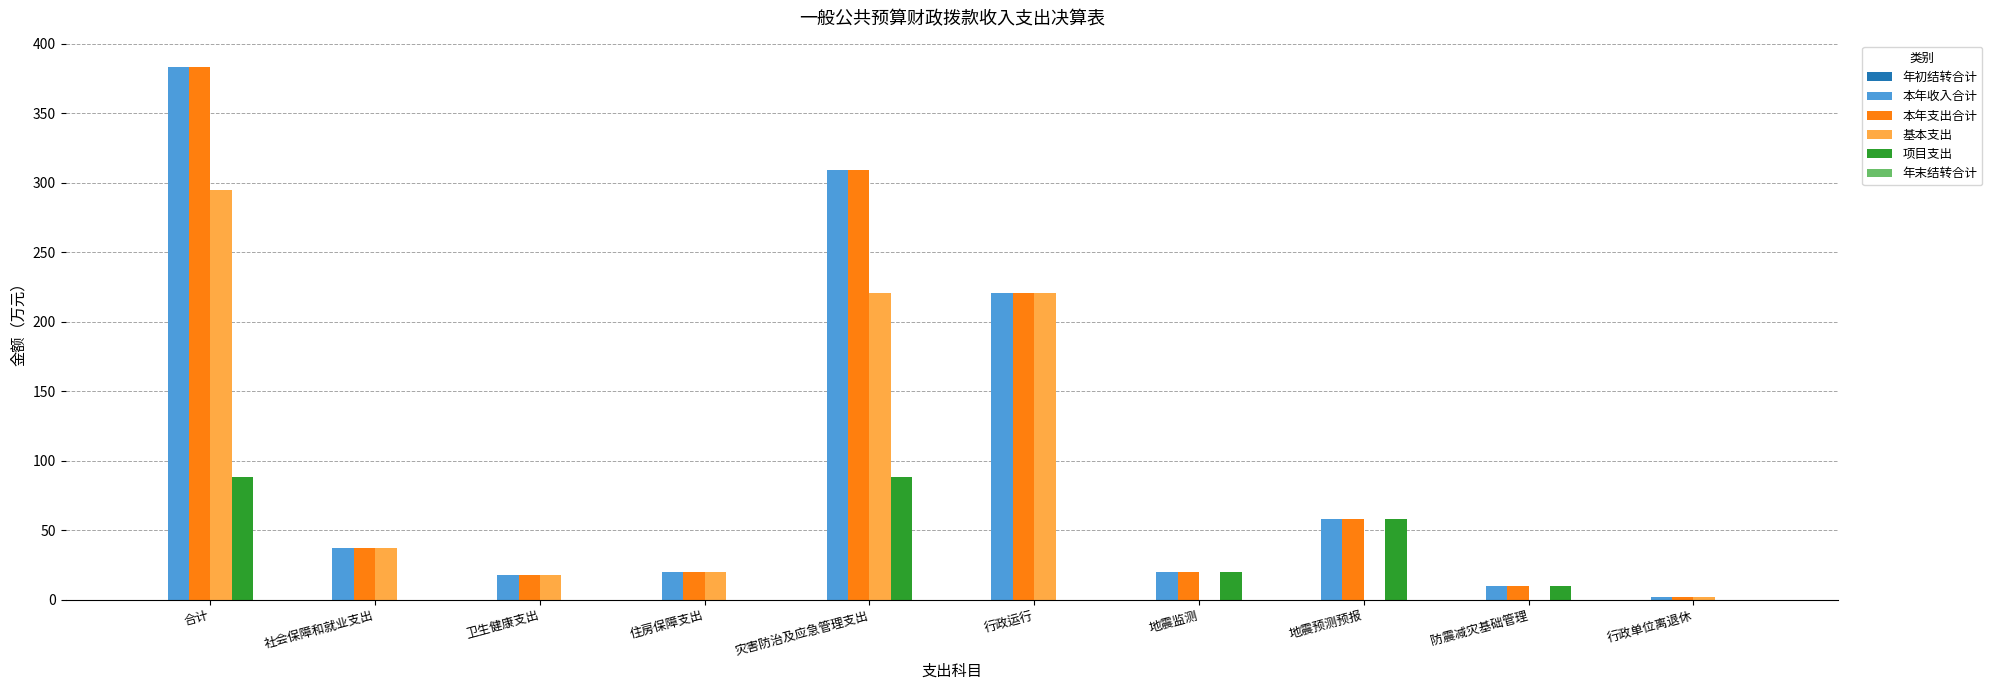

Is the value of 项目支出 at 卫生健康支出 greater than the value of 本年支出合计 at 合计?

No